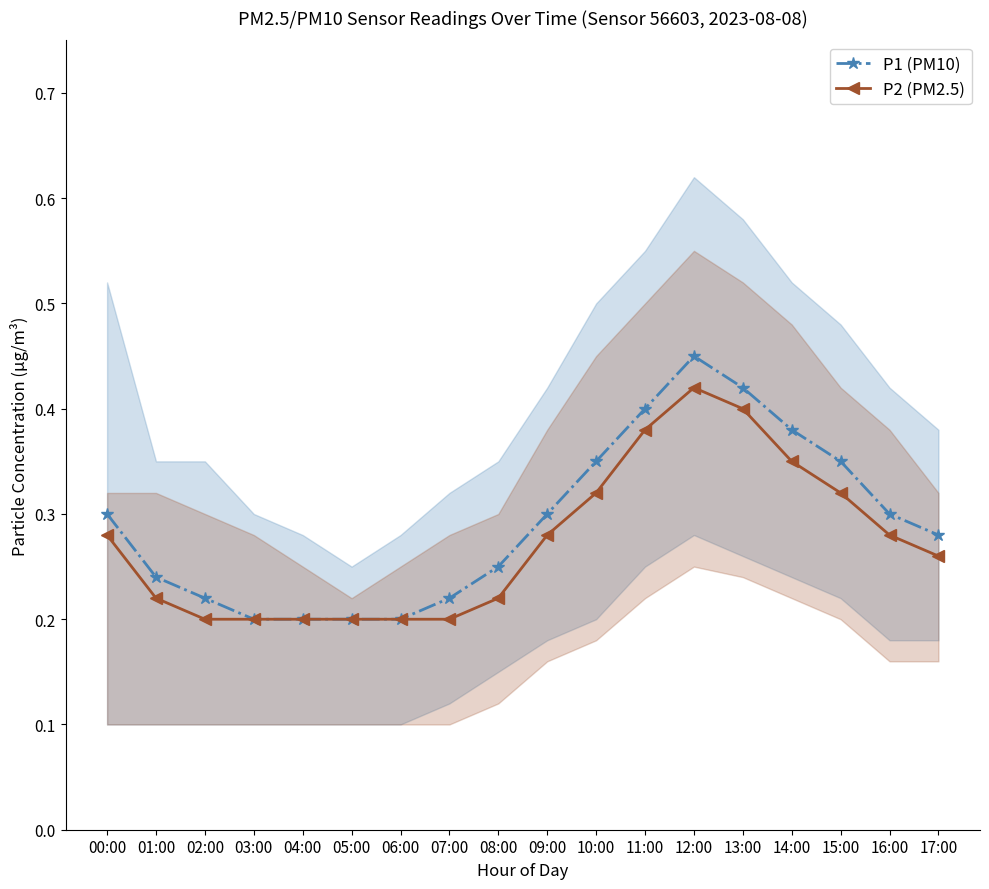

What is the sum of all P2 (PM2.5) values?

4.9